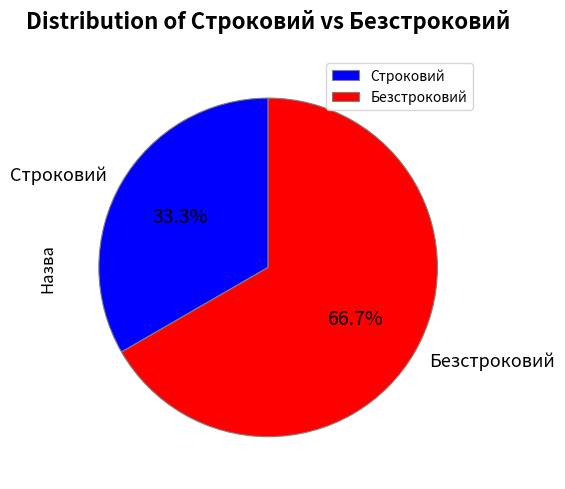

The Строковий slice represents 33% of the pie. True or false?

True